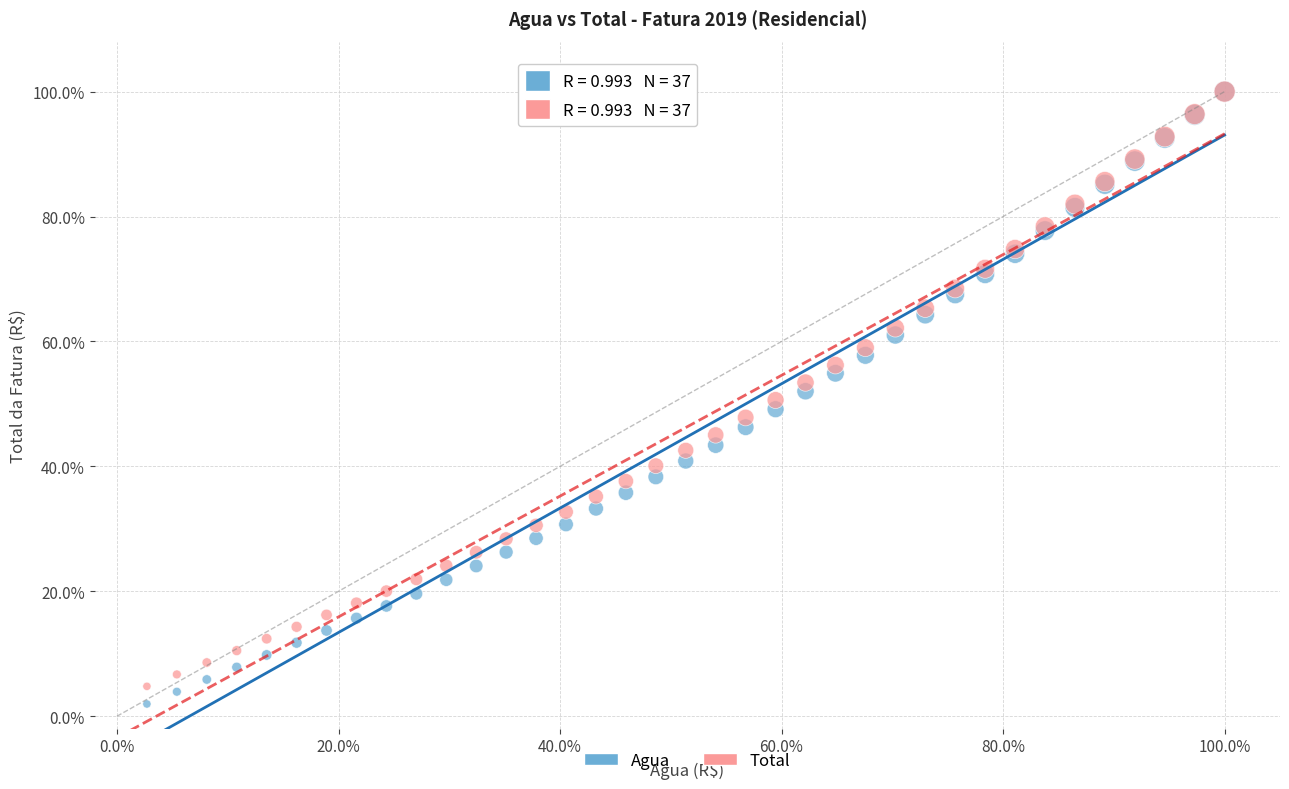

Which series has the largest Y range (max minus min)?

Agua